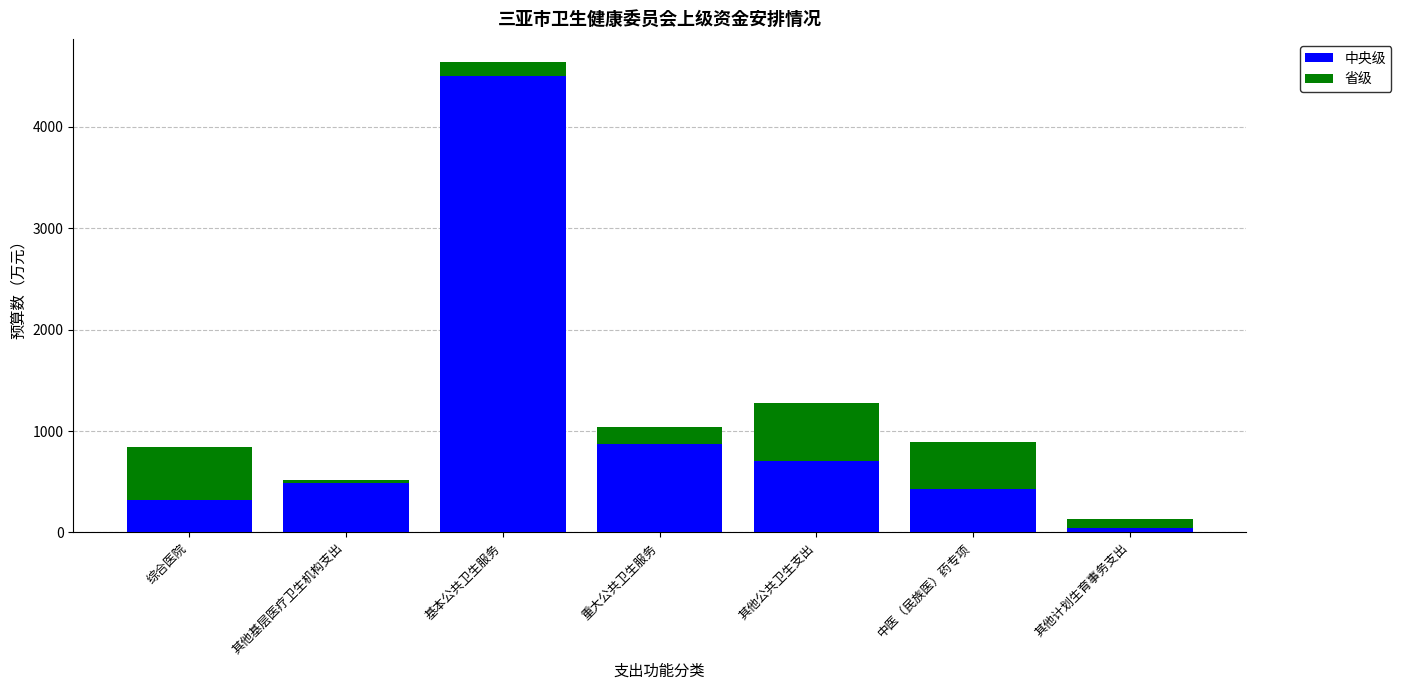

What is the average value of the 中央级 series?

1050.3